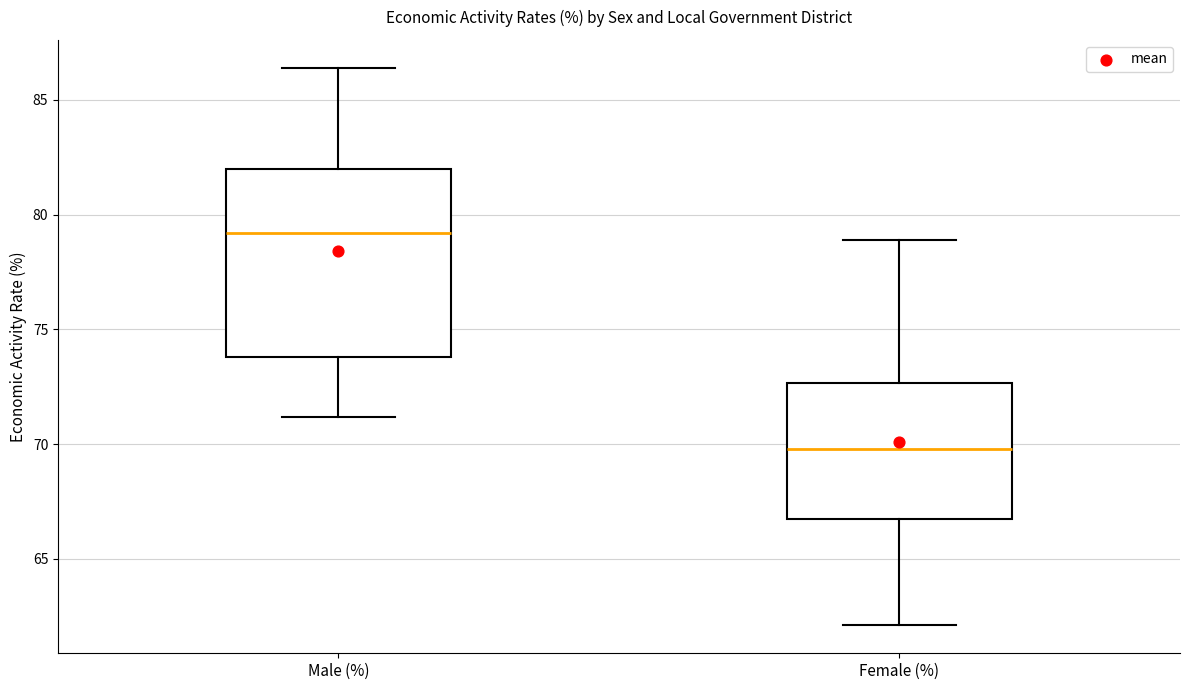

Reading left to right, read every box against the y-axis: the position of its median line, the range the box covers, and the ends of its whiskers. The values are not printed on the chart, so give them approximately, as read against the axis.

Male (%): median 79.0, box 74.0 to 82.0, whiskers 71.0 to 86.5
Female (%): median 70.0, box 67.0 to 72.5, whiskers 62.0 to 79.0